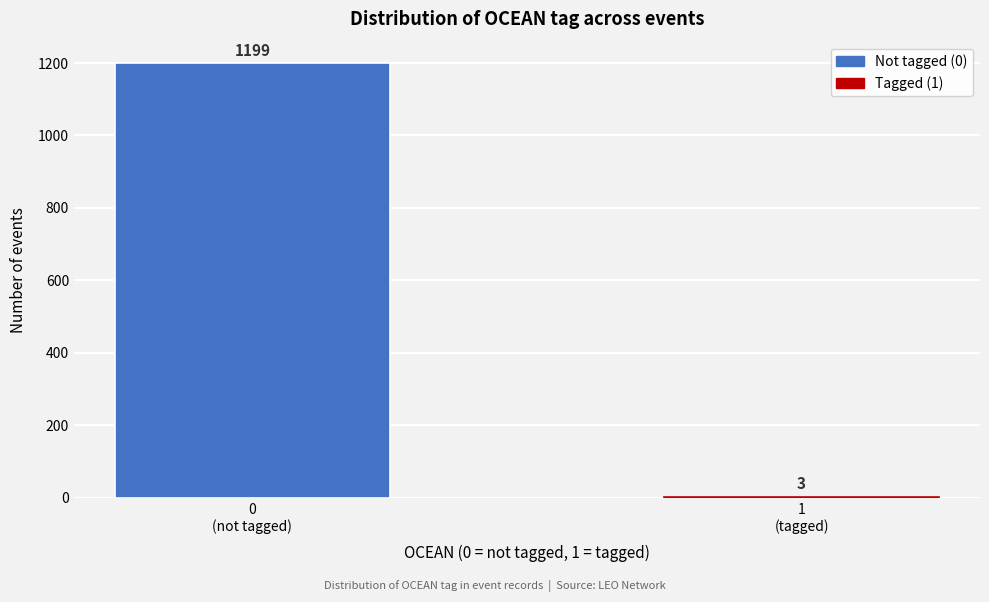

What is the greatest value displayed?

1199